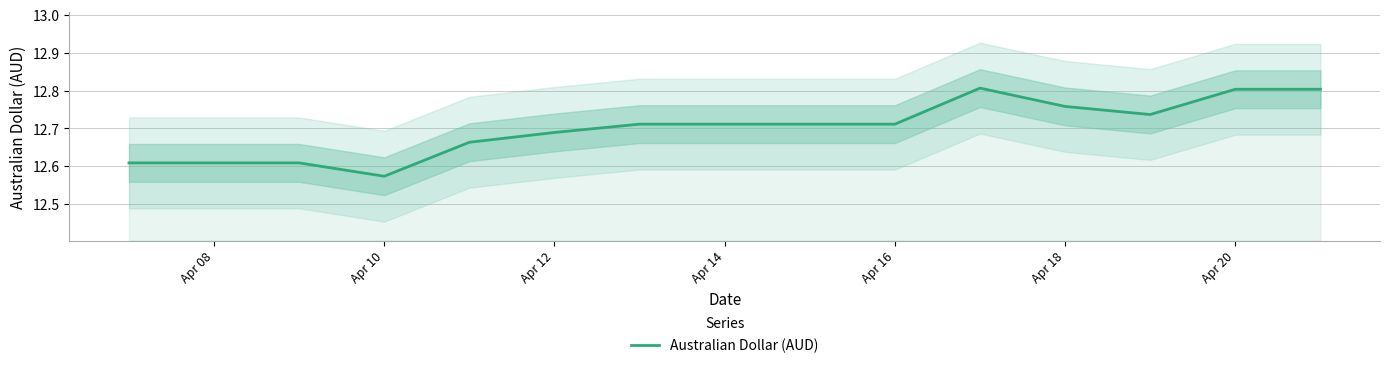

True or false: Australian Dollar (AUD) has a value of 3.3 at Apr 20.

False